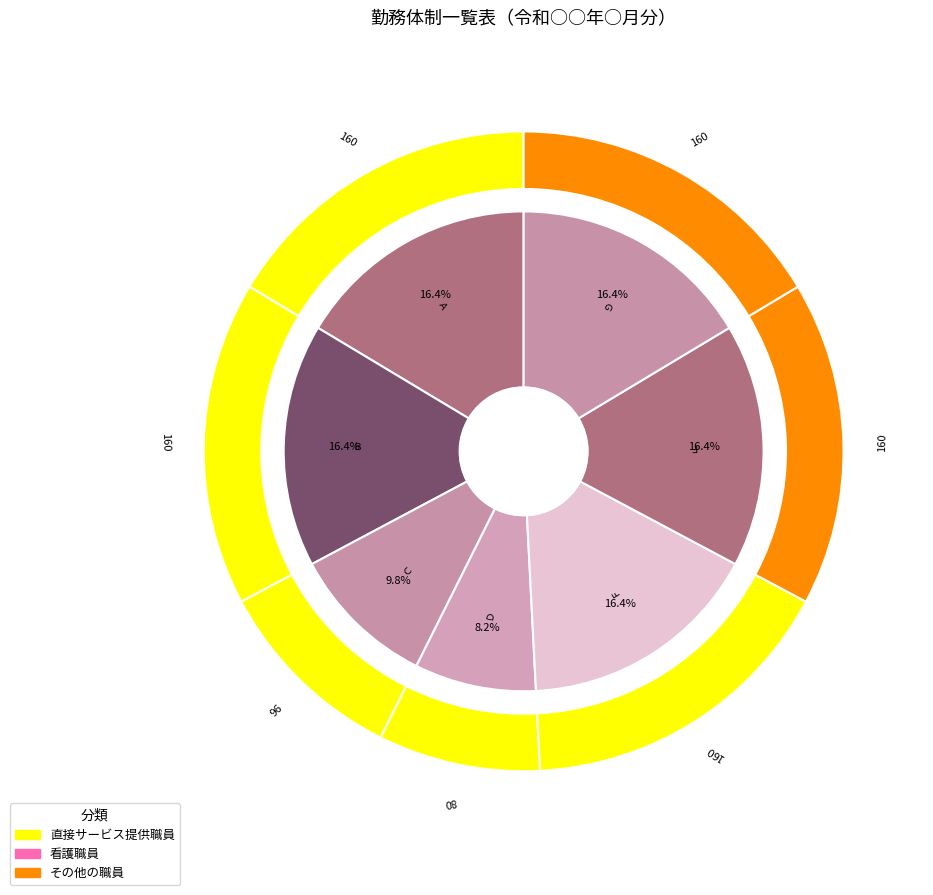

To the nearest percent, what is the combined percentage of Ｆ (管理者) and Ａ (生活支援員)?

33%